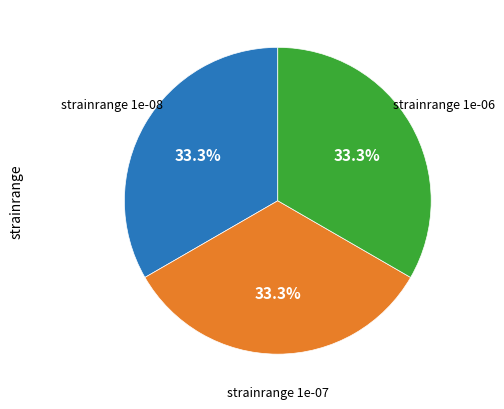

Does any single category account for the majority?

No